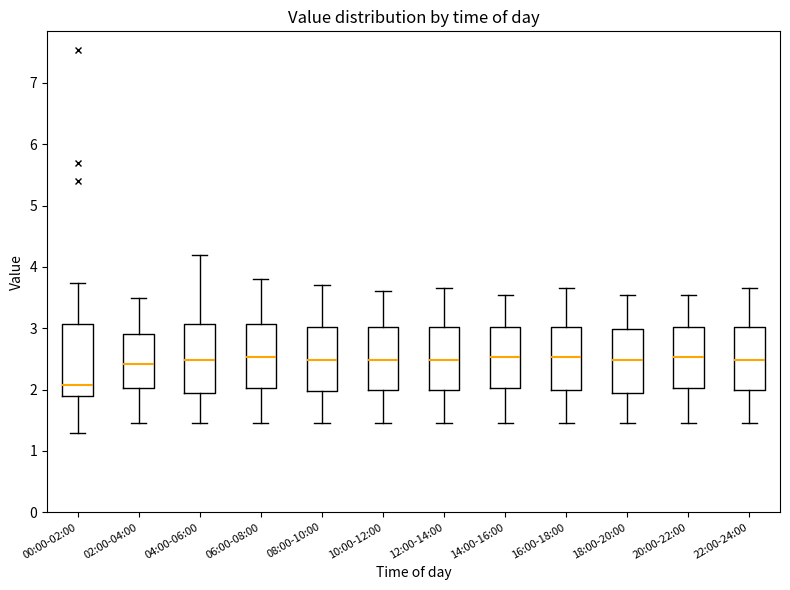

Reading left to right, transcribe this box plot: for each box, give where its median line is, the range the box spans, and where its two whiskers end, as read against the y-axis. The values are not printed on the chart, so give them approximately, as read against the axis.

00:00-02:00: median 2.1, box 1.9 to 3.1, whiskers 1.3 to 3.7
02:00-04:00: median 2.4, box 2.0 to 2.9, whiskers 1.5 to 3.5
04:00-06:00: median 2.5, box 1.9 to 3.1, whiskers 1.5 to 4.2
06:00-08:00: median 2.5, box 2.0 to 3.1, whiskers 1.5 to 3.8
08:00-10:00: median 2.5, box 2.0 to 3.0, whiskers 1.5 to 3.7
10:00-12:00: median 2.5, box 2.0 to 3.0, whiskers 1.5 to 3.6
12:00-14:00: median 2.5, box 2.0 to 3.0, whiskers 1.5 to 3.7
14:00-16:00: median 2.5, box 2.0 to 3.0, whiskers 1.5 to 3.6
16:00-18:00: median 2.5, box 2.0 to 3.0, whiskers 1.5 to 3.7
18:00-20:00: median 2.5, box 1.9 to 3.0, whiskers 1.5 to 3.6
20:00-22:00: median 2.5, box 2.0 to 3.0, whiskers 1.5 to 3.6
22:00-24:00: median 2.5, box 2.0 to 3.0, whiskers 1.5 to 3.7